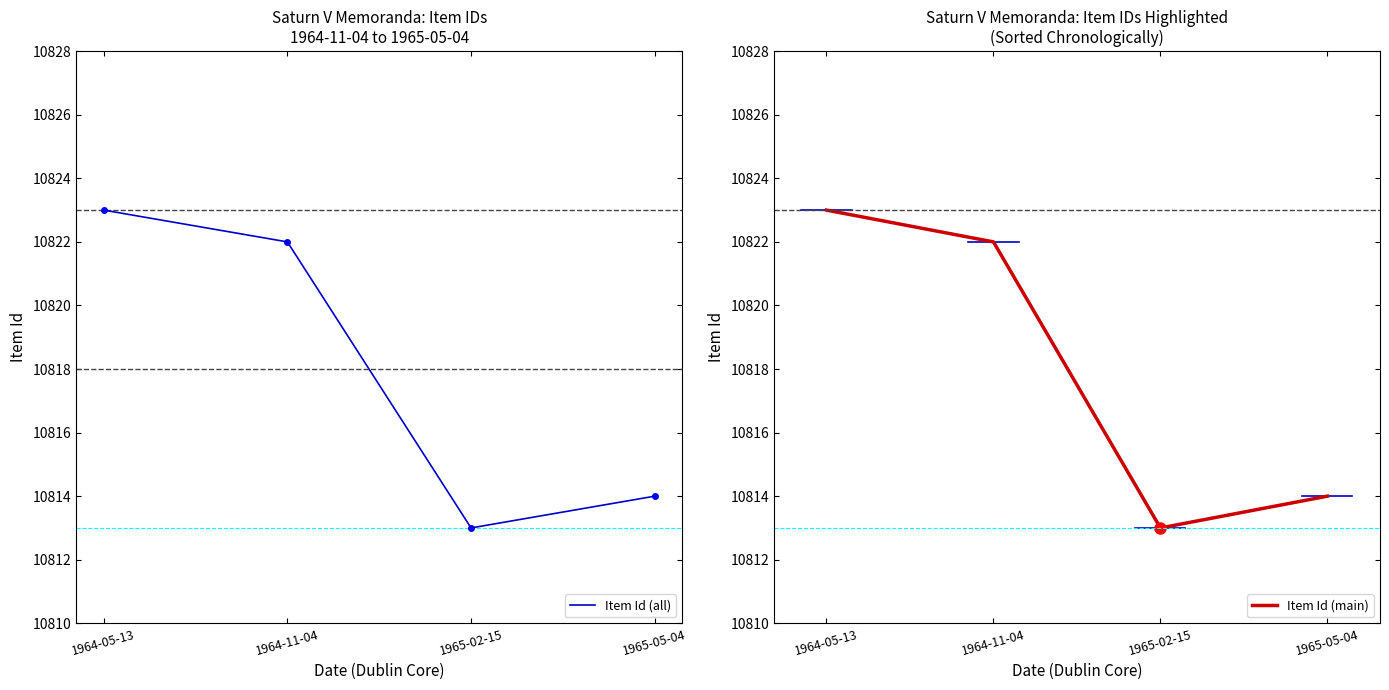

Which series changed the most between 1964-05-13 and 1965-05-04?

Item Id (all)